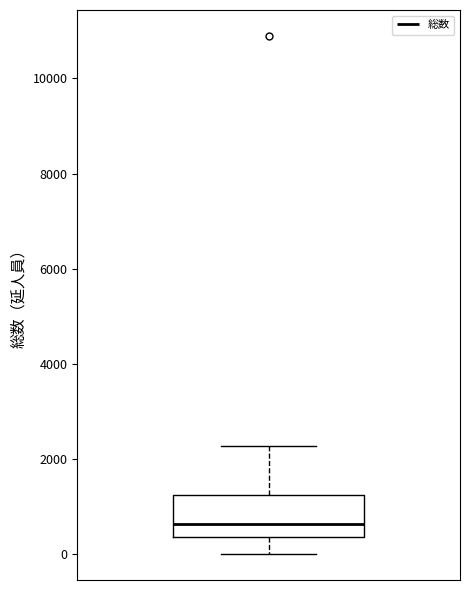

Where does the upper whisker of the box end on the y-axis? The values are not printed on the chart, so give them approximately, as read against the axis.

2200